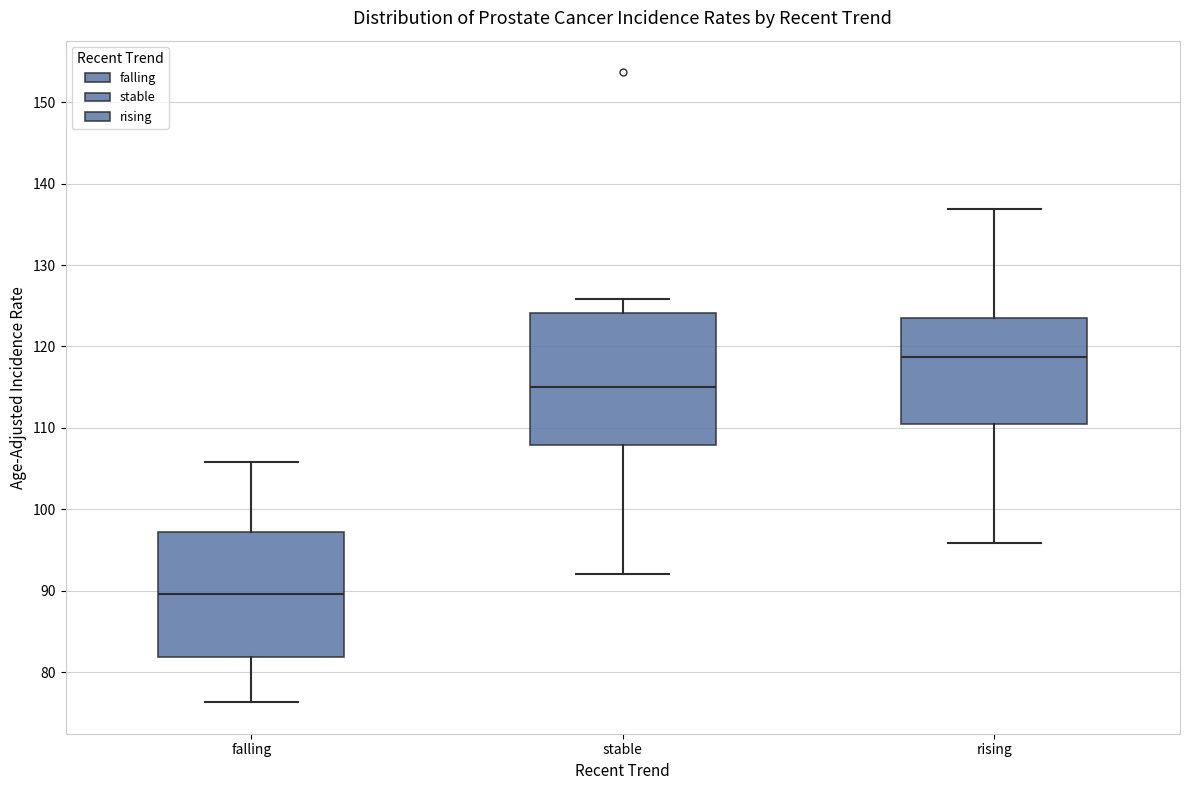

Where does the upper whisker of the box for stable end on the y-axis? The values are not printed on the chart, so give them approximately, as read against the axis.

126